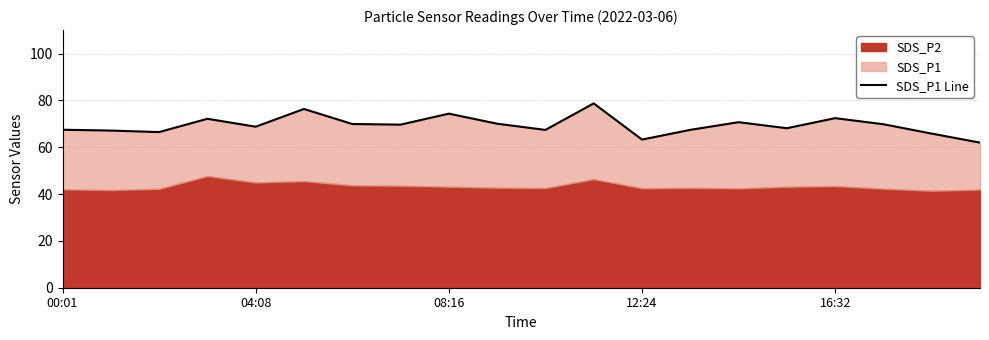

What is the difference between the second highest and second lowest values?

13.1